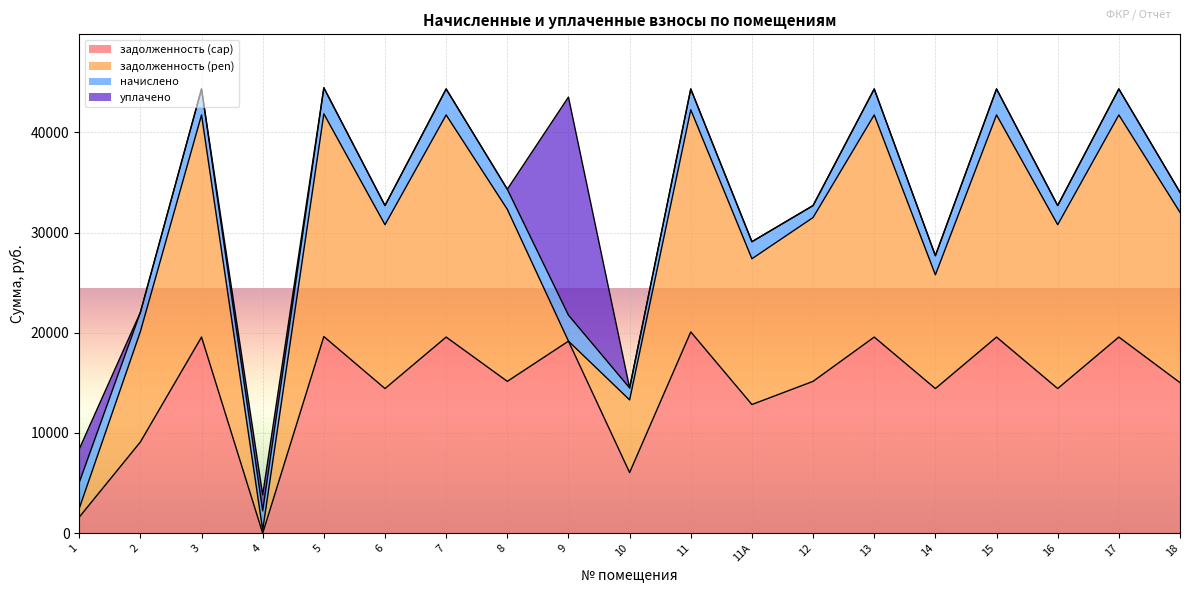

Which series changed the most between 1 and 5?

задолженность (pen)